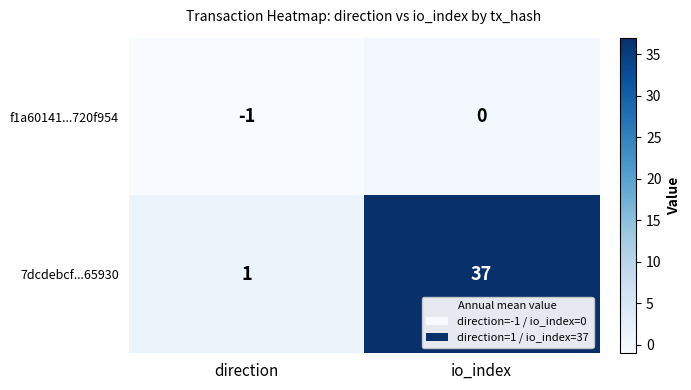

Reading left to right, transcribe all the data shown in this chart.

f1a60141...720f954: -1	0
7dcdebcf...65930: 1	37